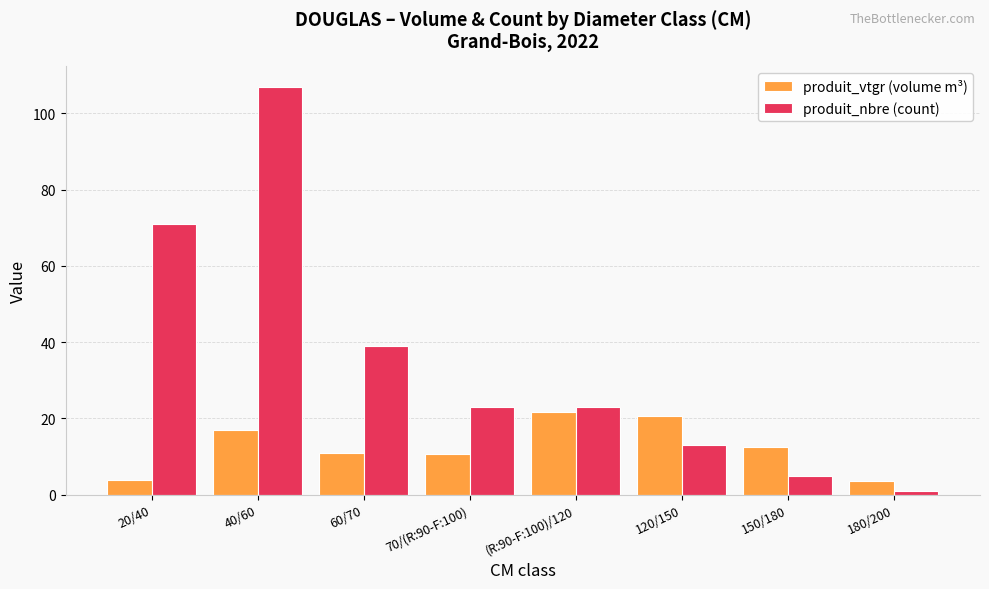

Is the value of produit_vtgr (volume m³) at 40/60 greater than the value of produit_nbre (count) at 70/(R:90-F:100)?

No